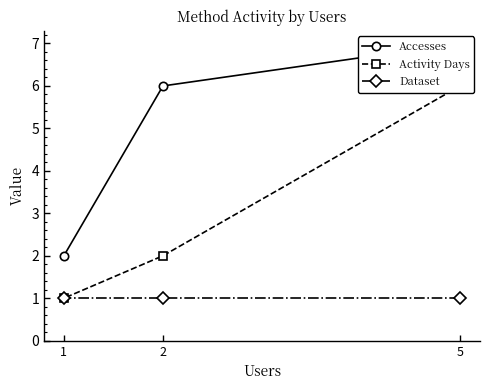

Which series changed the most between 5 and 1?

Accesses